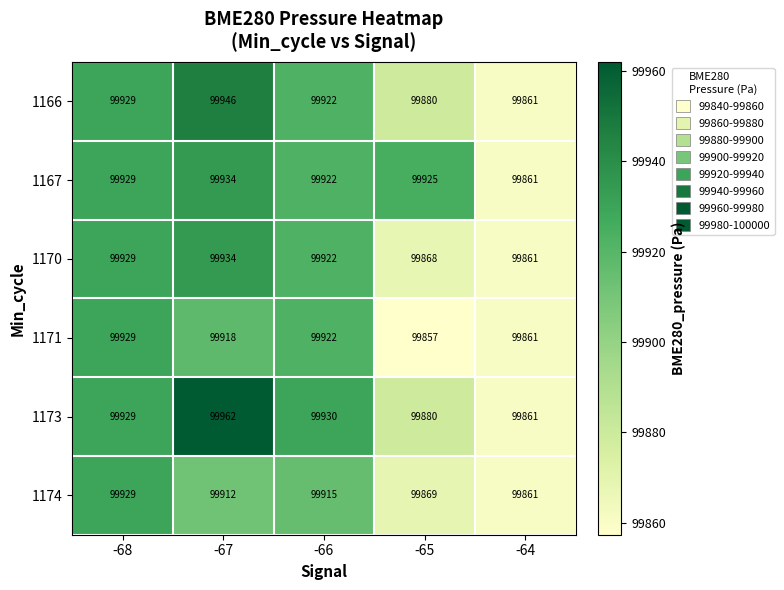

At how many categories does at least one series exceed 99946?

1